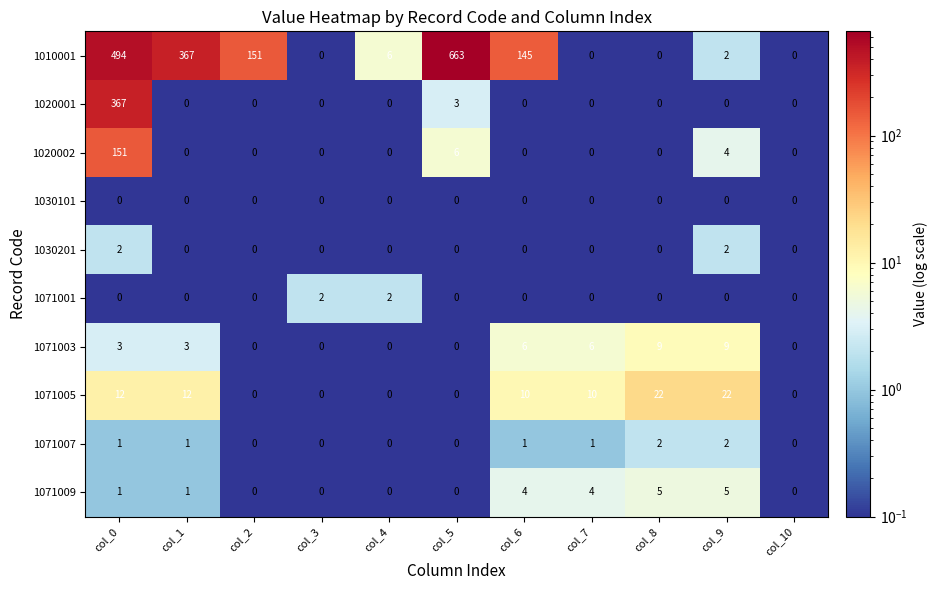

What is the sum of all 1071003 values?

36